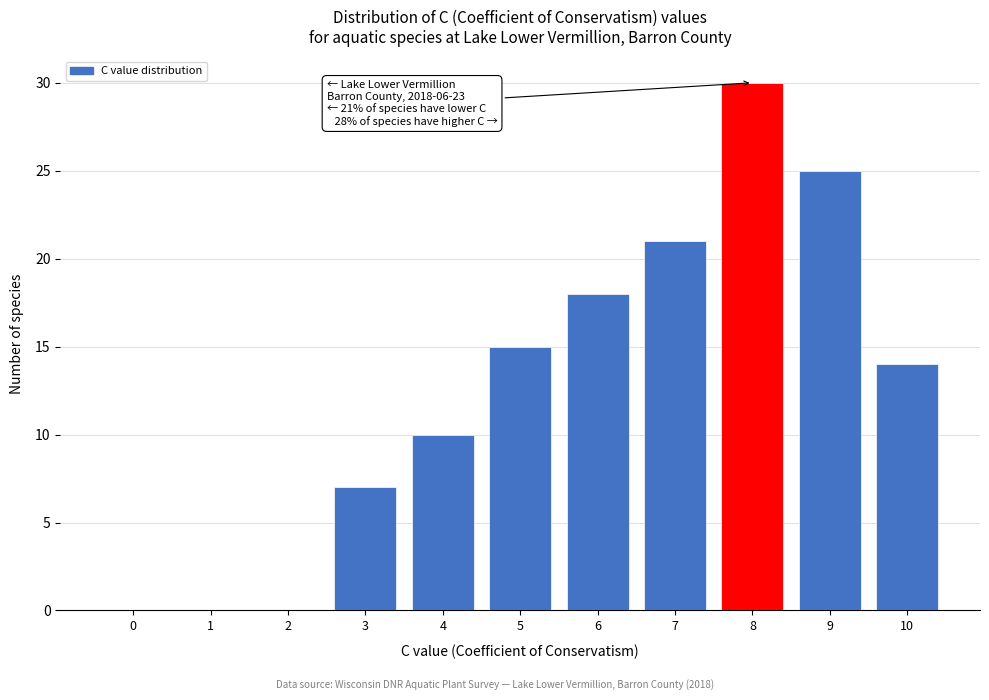

Reading left to right, extract all data points from this chart.

0=0	1=0	2=0	3=7	4=10	5=15	6=18	7=21	8=30	9=25	10=14